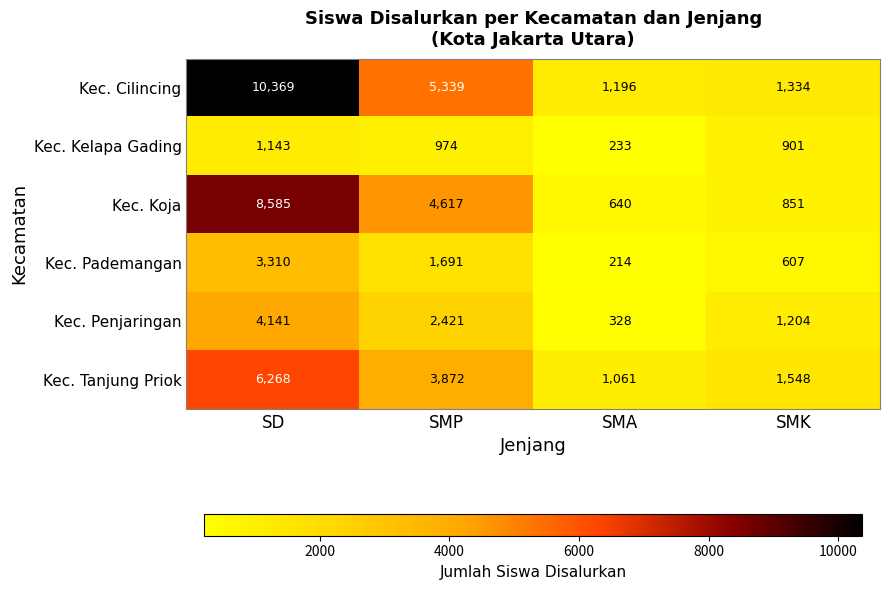

At how many categories does at least one series exceed 6256?

1